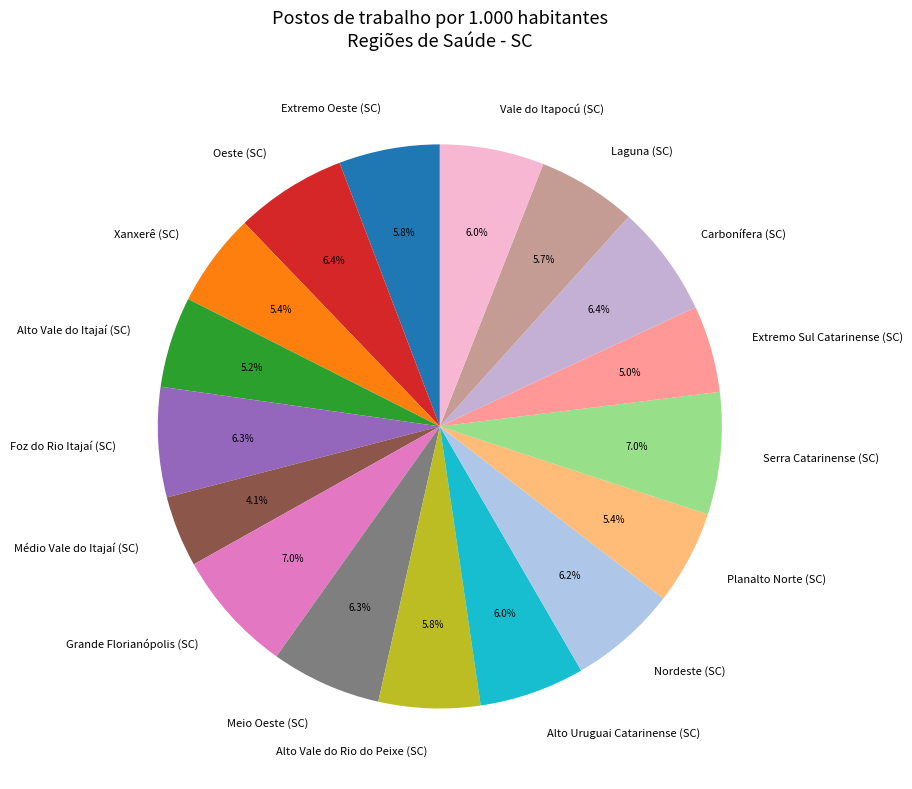

What percentage is the Nordeste (SC) slice, to the nearest percent?

6%